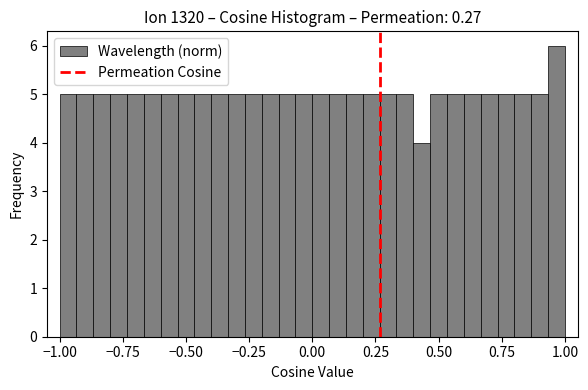

Around what value on the x-axis is the tallest bar? Give the approximate position of its centre, as read against the axis.

0.95